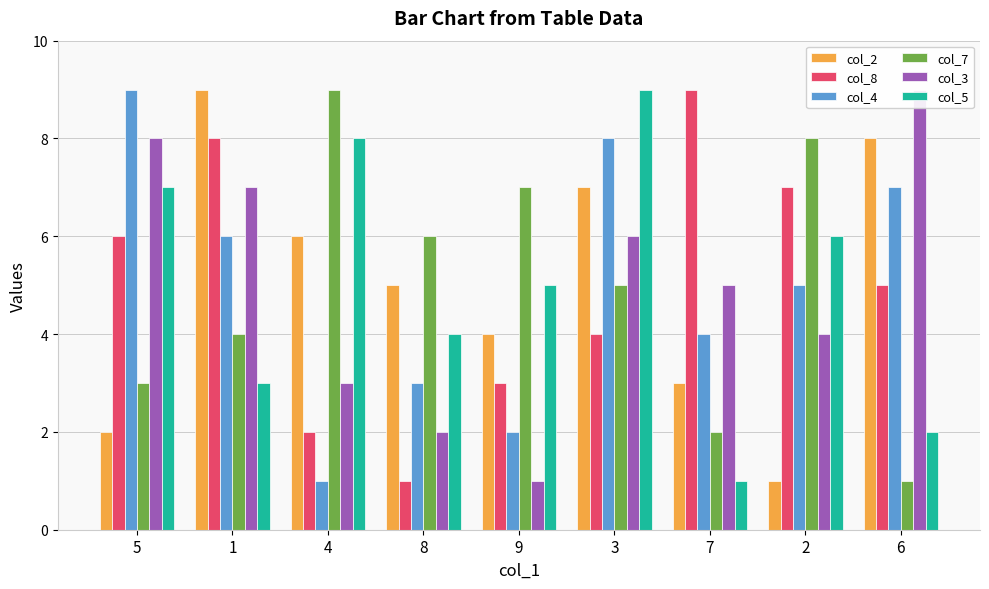

Which series has the largest total across all categories?

col_2